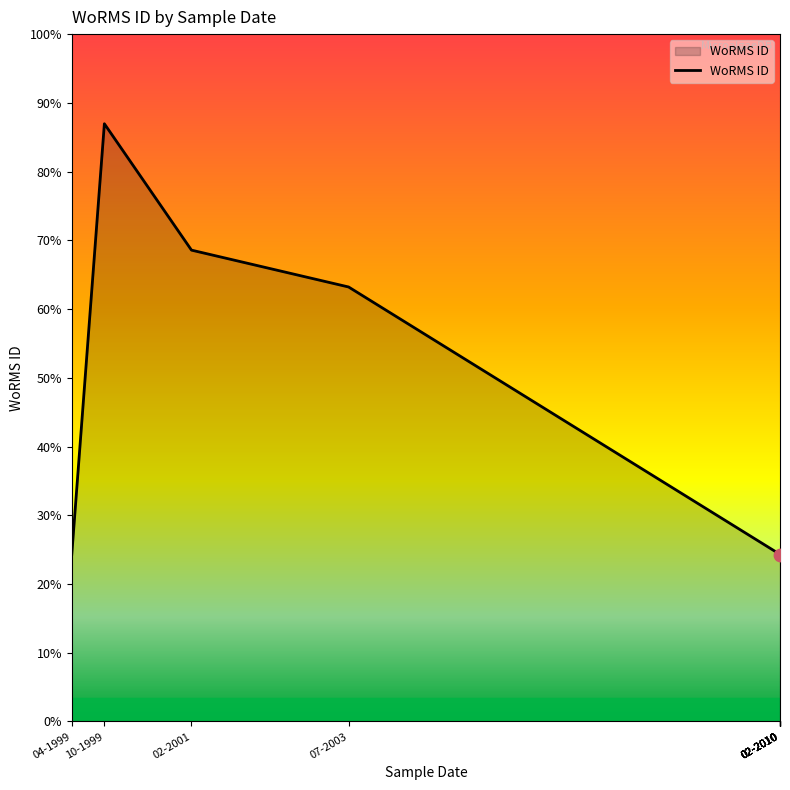

What is the ratio of the value at 10-1999 to the value at 02-2010?

3.6